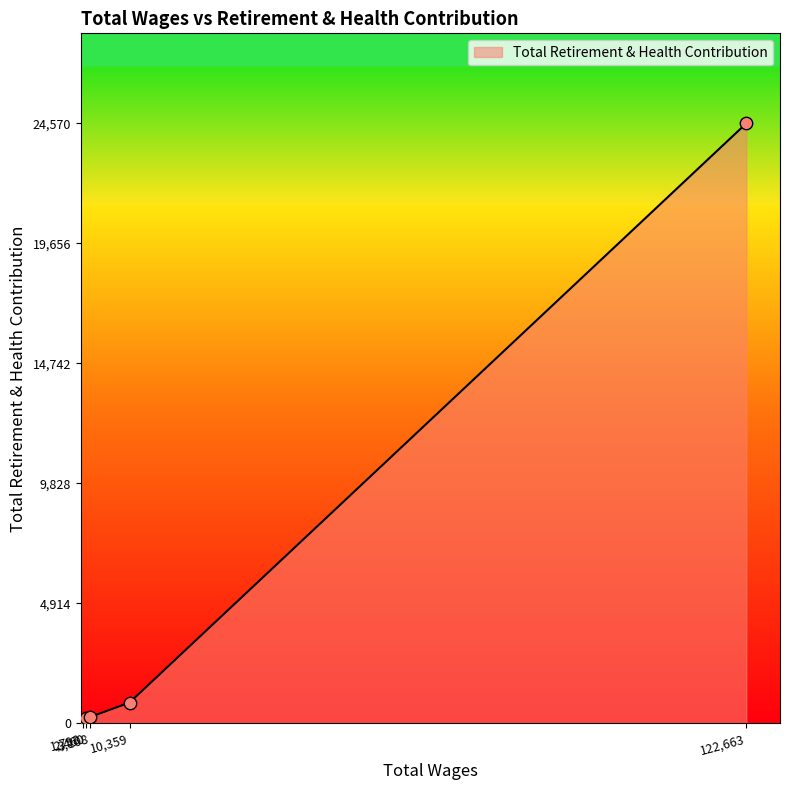

What is the sum of all values?

26032